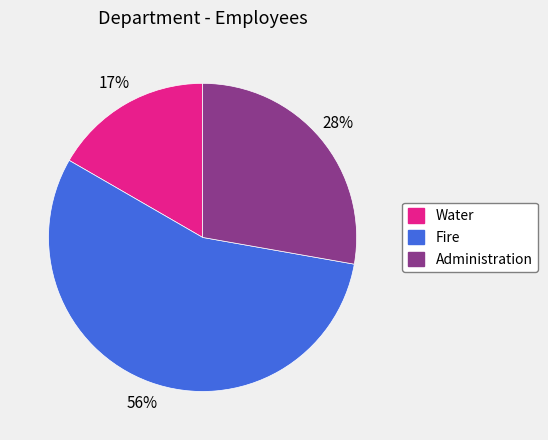

Is there any slice that represents more than half of the pie?

Yes